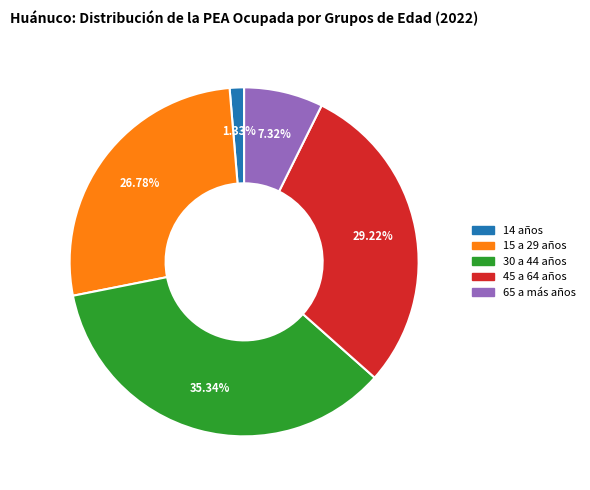

What is the ratio of the value at 15 a 29 años to the value at 14 años?

20.1